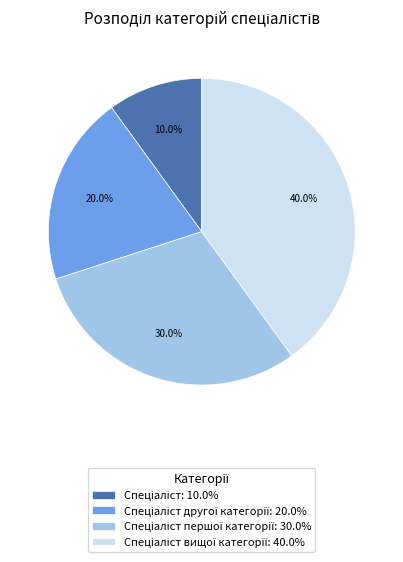

Does any single category account for the majority?

No